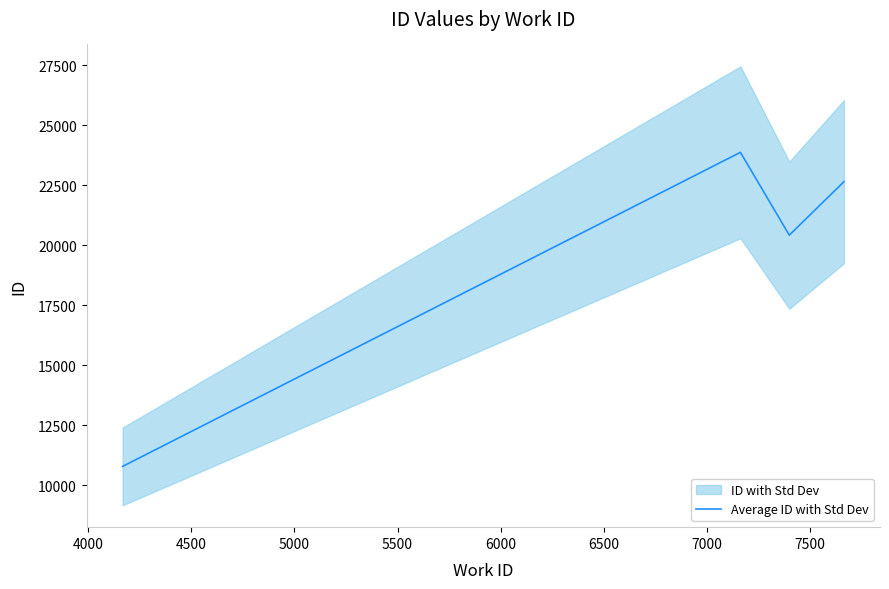

True or false: Average ID with Std Dev has more than 1 points higher than both neighbors.

False